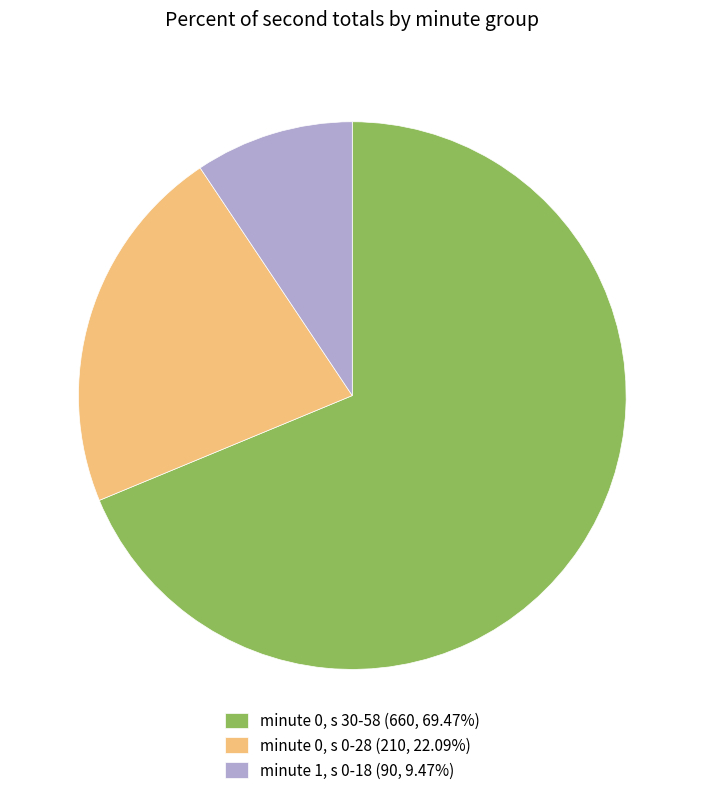

Does minute 0, s 30-58 (660, 69.47%) represent more than half of the total?

Yes